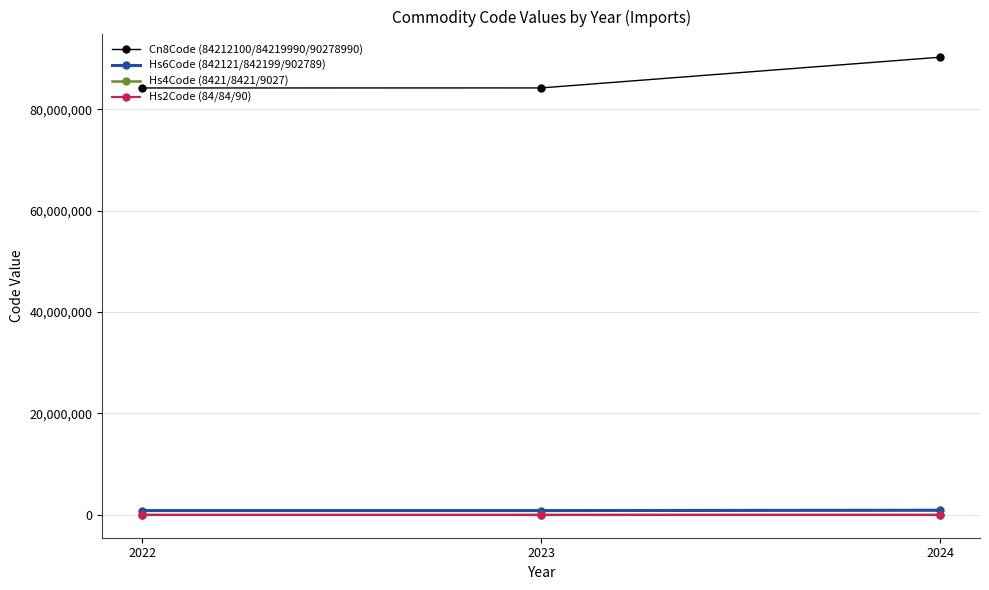

What is the value of the Cn8Code (84212100/84219990/90278990) point at the 3rd from the left?

90278990